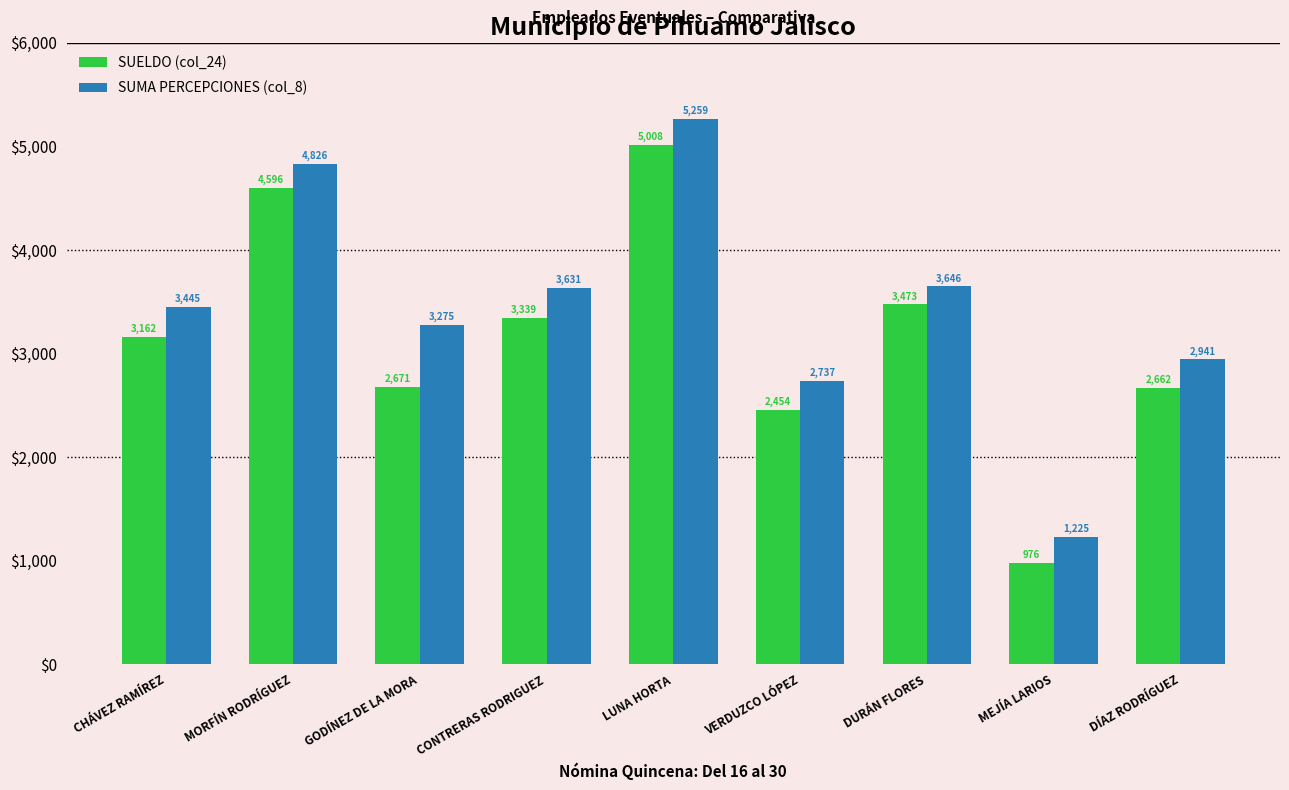

Which series changed the most between LUNA HORTA and DÍAZ RODRÍGUEZ?

SUELDO (col_24)